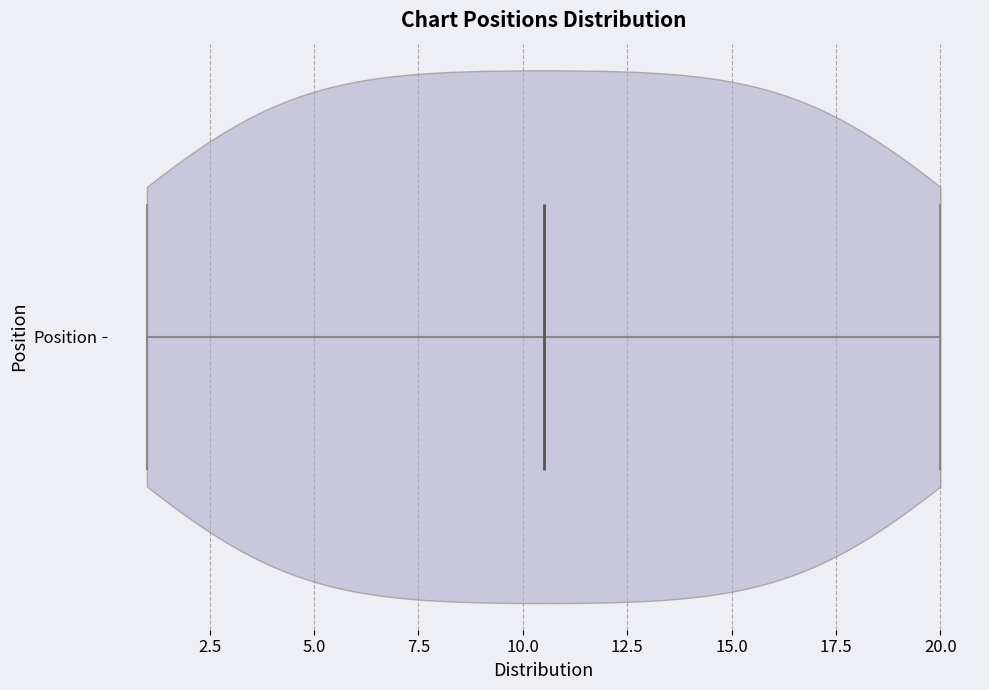

Read this violin plot against the x-axis: where its median line is, and the lowest and highest points the violin reaches. The values are not printed on the chart, so give them approximately, as read against the axis.

median line 10.5, lowest point 1.0, highest point 20.0